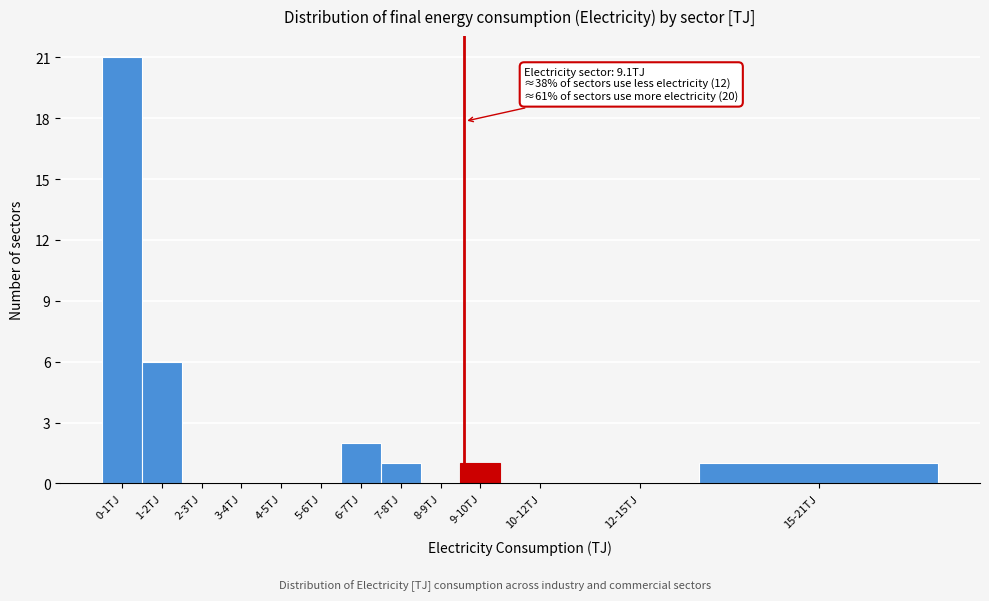

Reading left to right, list all the values displayed in this chart.

0-1TJ=21	1-2TJ=6	2-3TJ=0	3-4TJ=0	4-5TJ=0	5-6TJ=0	6-7TJ=2	7-8TJ=1	8-9TJ=0	9-10TJ=1	10-12TJ=0	12-15TJ=0	15-21TJ=1